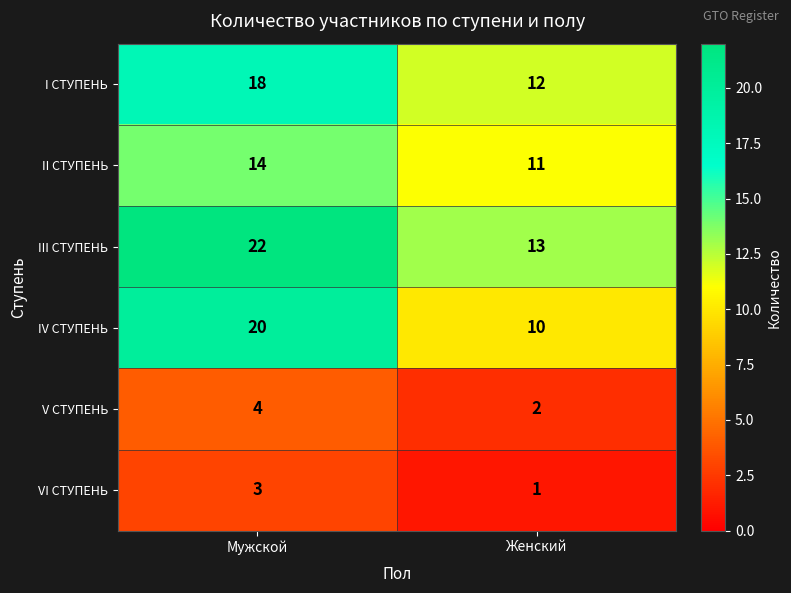

What is the approximate value of II СТУПЕНЬ at Женский?

11